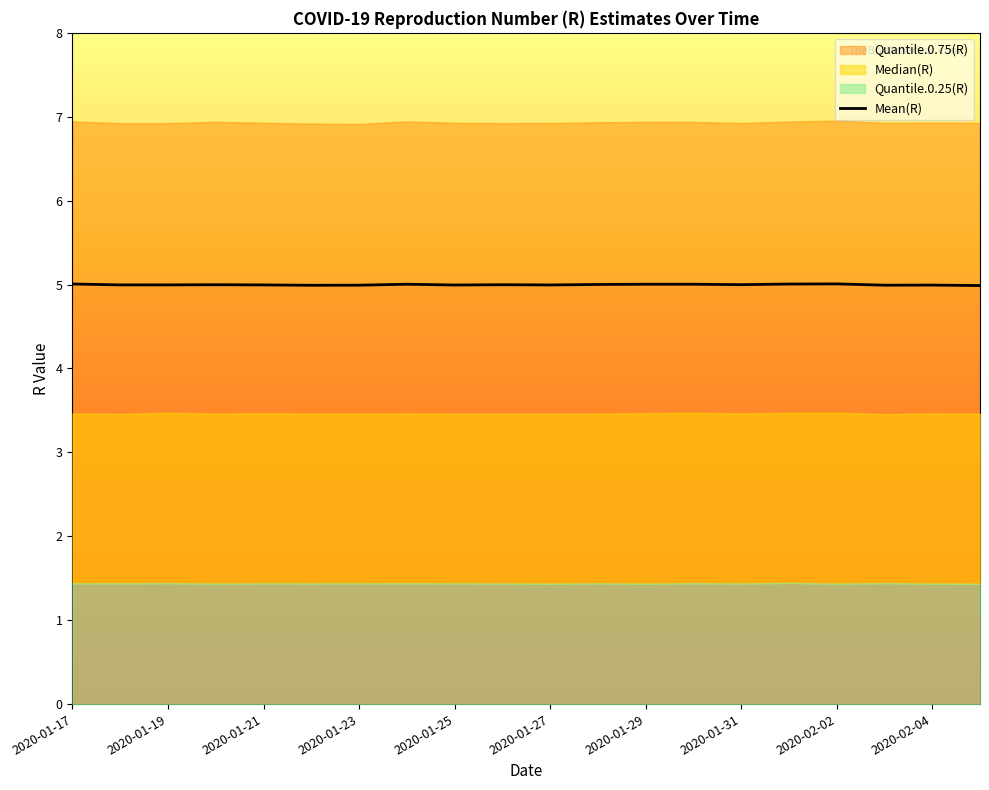

What is the value of the Mean(R) point at the 16th from the left?

5.0